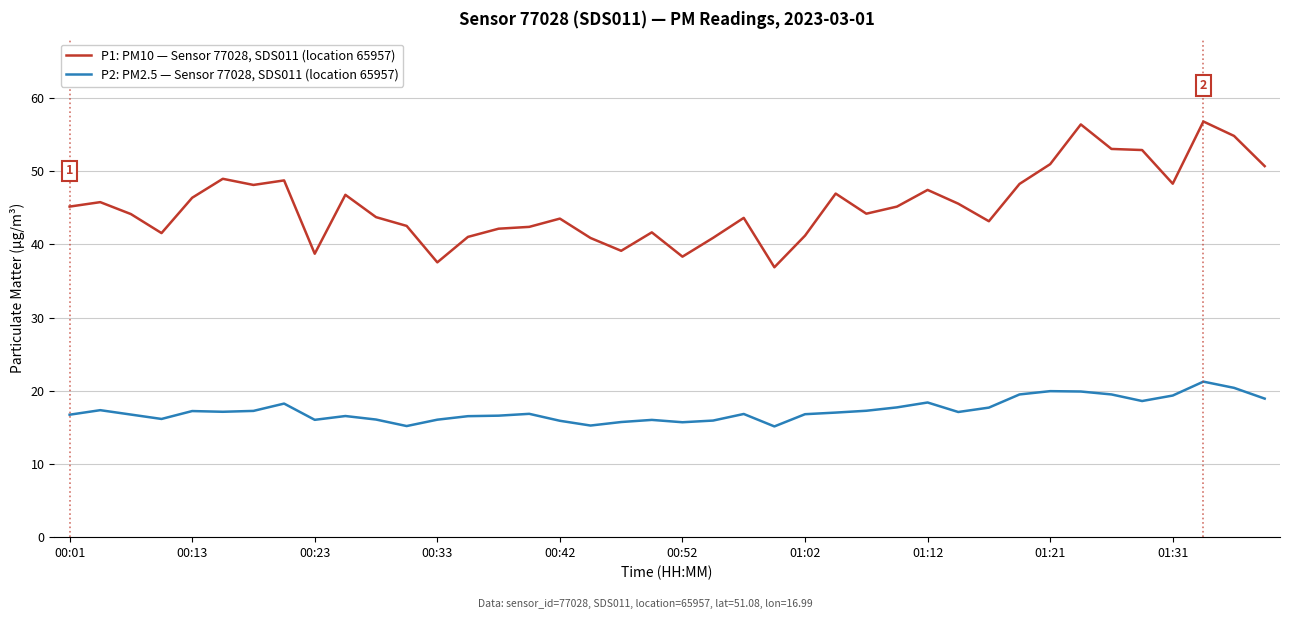

How many lines are shown in the chart?

2